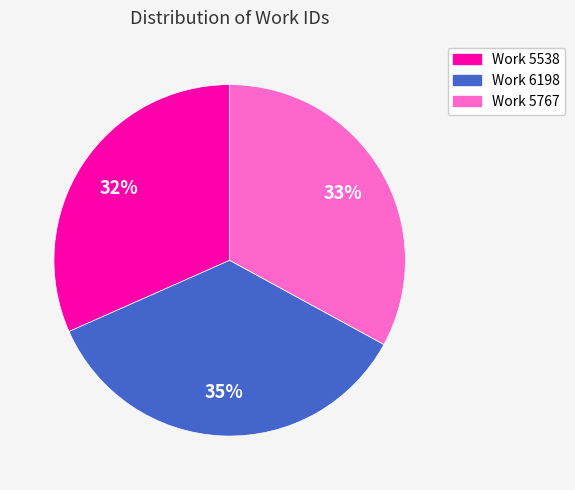

Count the number of slices in the pie.

3